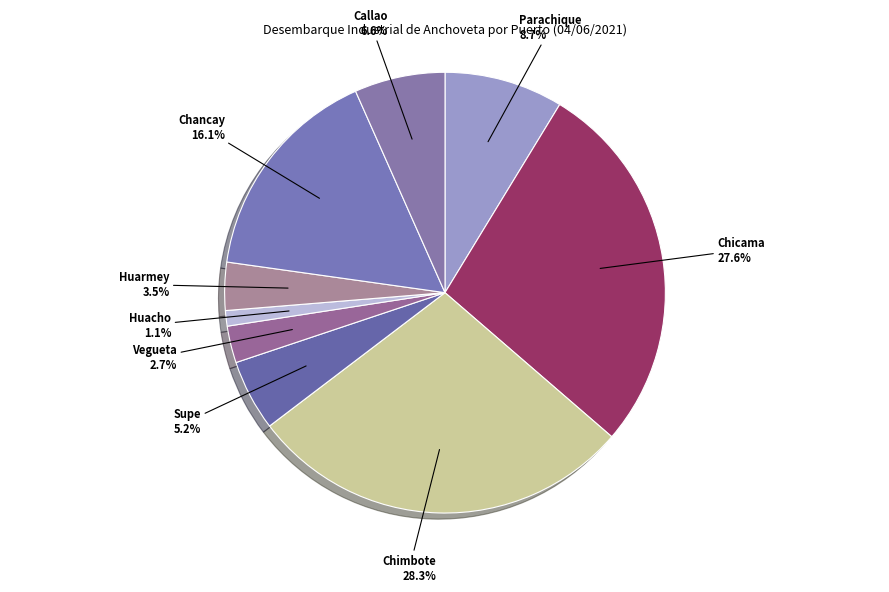

Is there any slice that represents more than half of the pie?

No